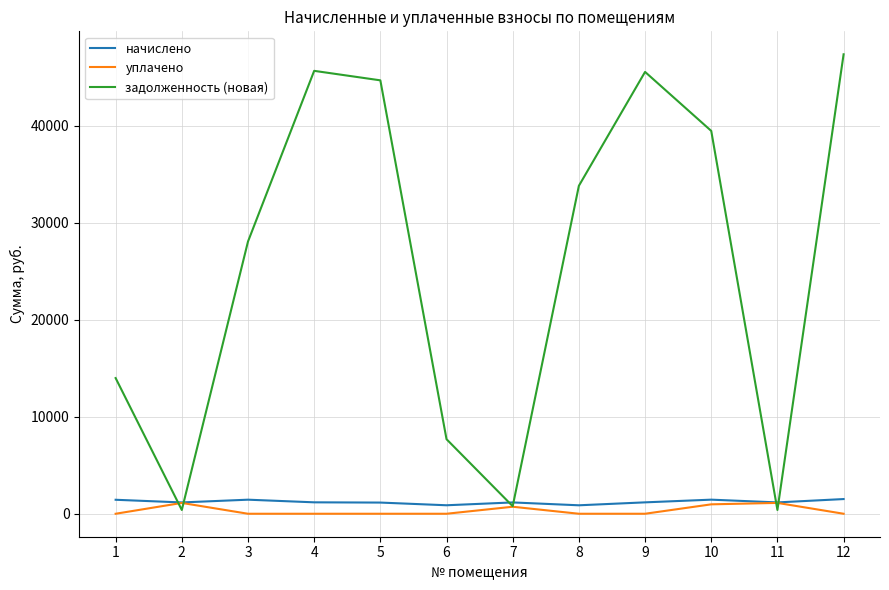

How many lines are shown in the chart?

3